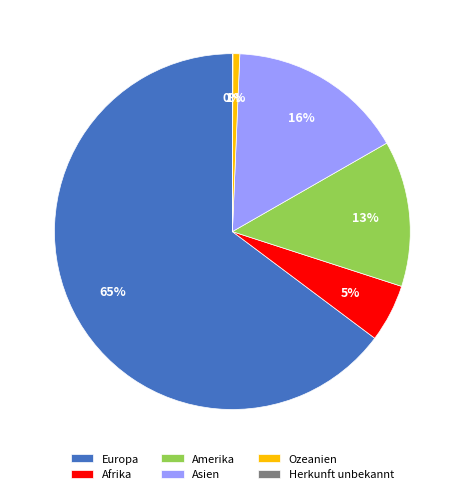

Is the sum of Ozeanien and Afrika greater than half?

No